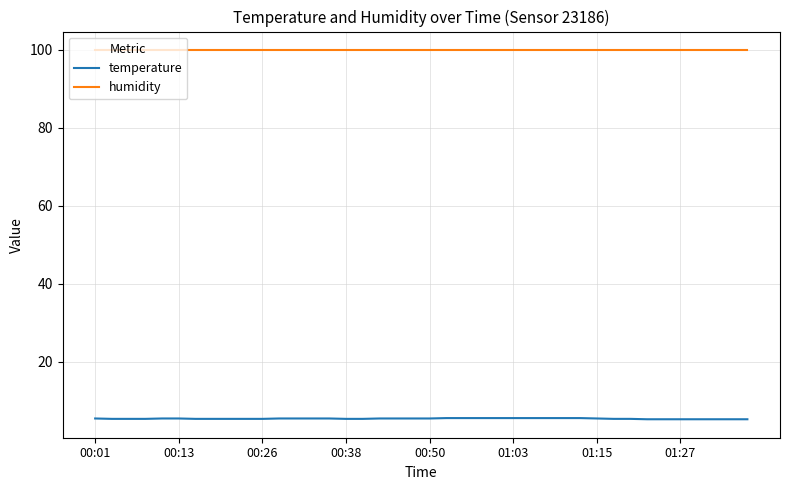

Which series has the largest total across all categories?

humidity